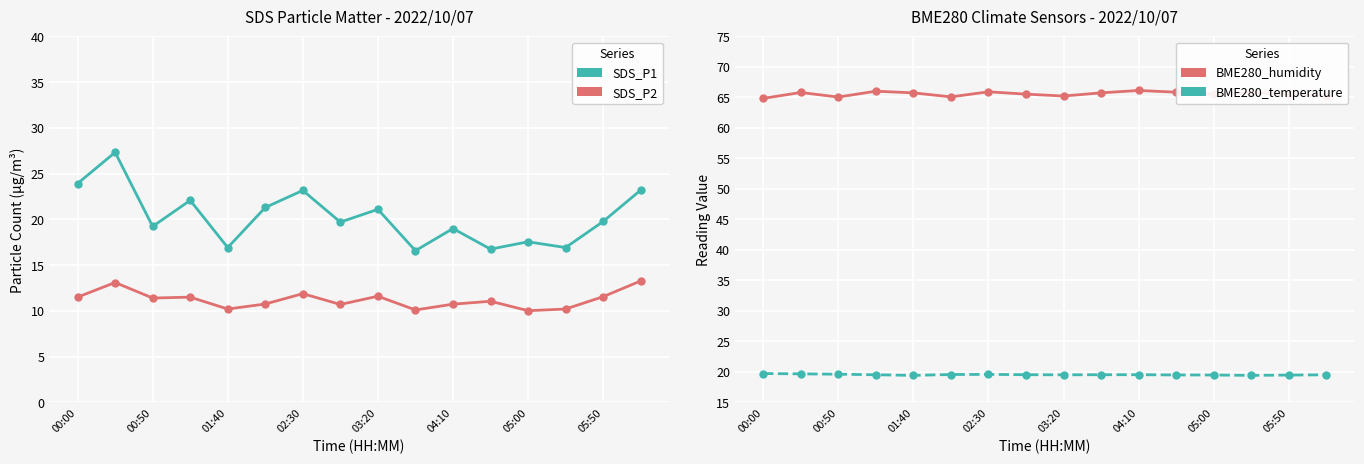

What position from the right is 04:10?

6